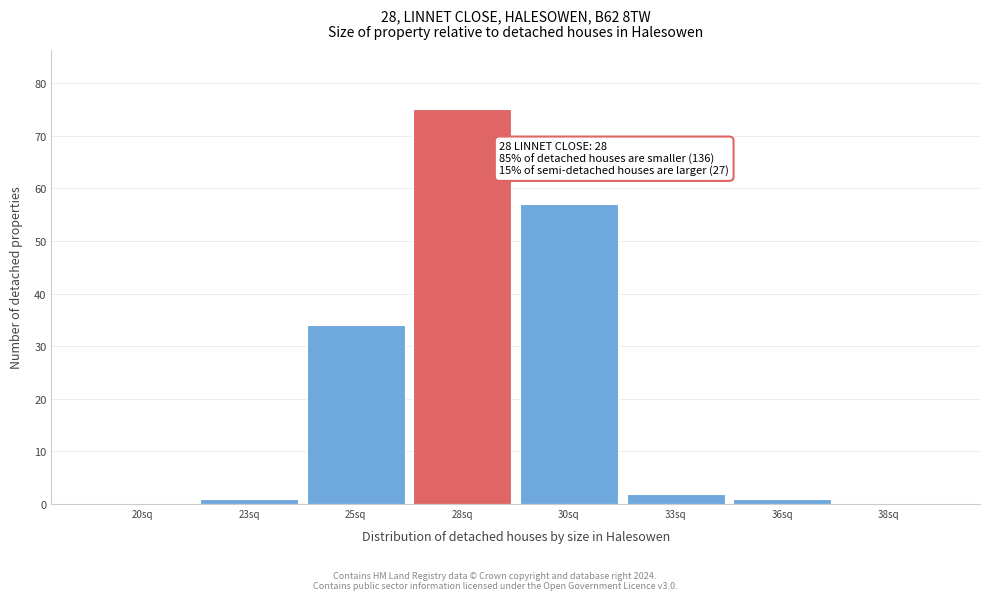

Reading right to left, extract all data points from this chart.

38sq=0	36sq=1	33sq=2	30sq=57	28sq=75	25sq=34	23sq=1	20sq=0